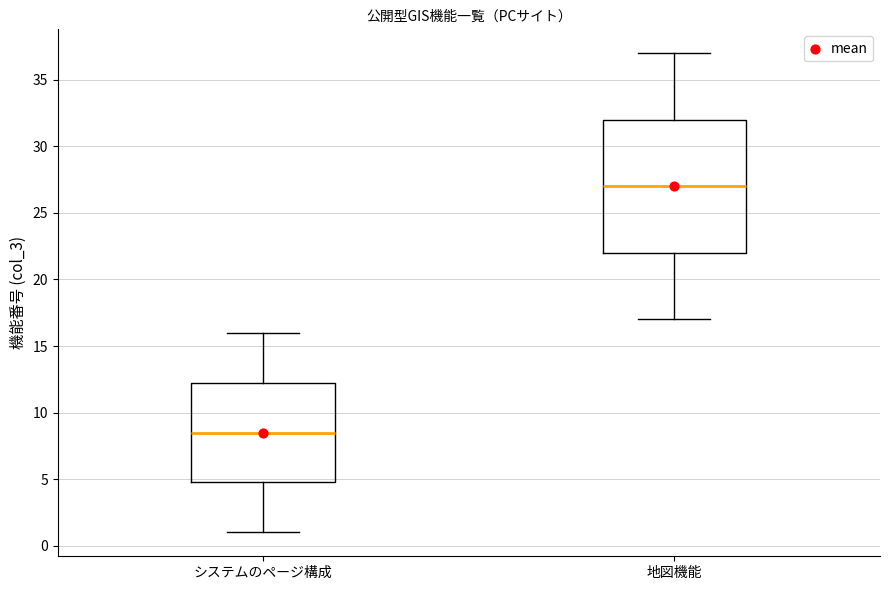

Reading left to right, transcribe this box plot: for each box, give where its median line is, the range the box spans, and where its two whiskers end, as read against the y-axis. The values are not printed on the chart, so give them approximately, as read against the axis.

システムのページ構成: median 8.5, box 5.0 to 12.5, whiskers 1.0 to 16.0
地図機能: median 27.0, box 22.0 to 32.0, whiskers 17.0 to 37.0